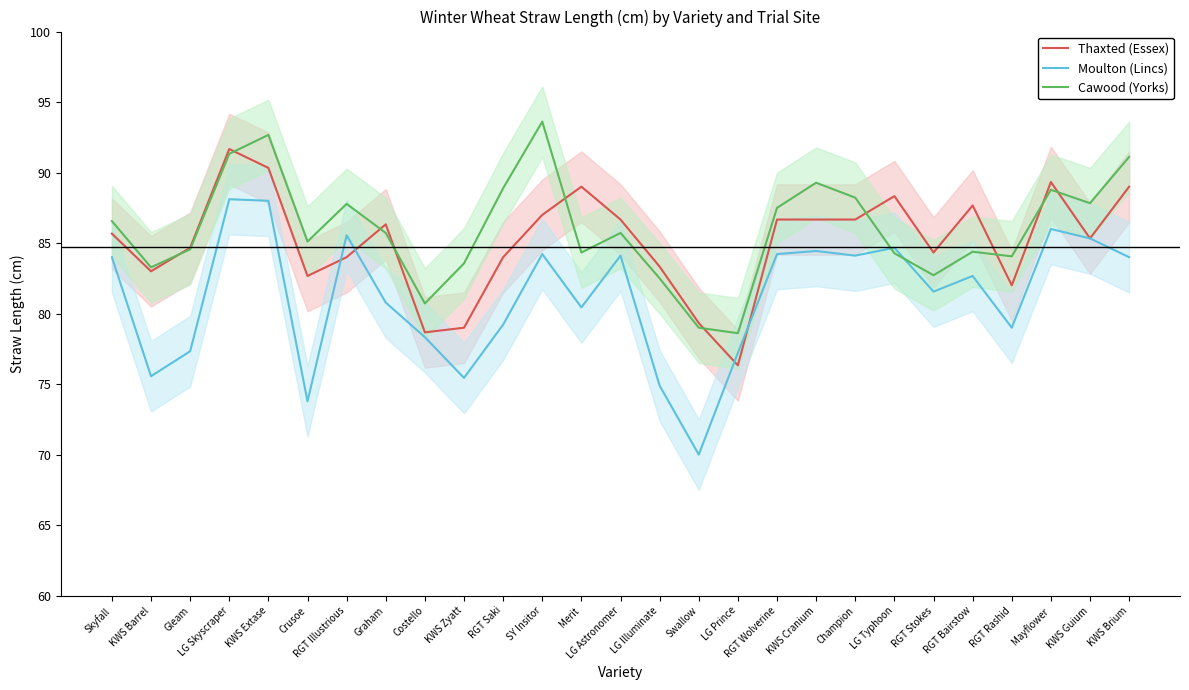

Reading right to left, list all the values displayed in this chart.

Thaxted (Essex): KWS Brium=89.0	KWS Guium=85.3	Mayflower=89.3	RGT Rashid=82.0	RGT Bairstow=87.7	RGT Stokes=84.3	LG Typhoon=88.3	Champion=86.7	KWS Cranium=86.7	RGT Wolverine=86.7	LG Prince=76.3	Swallow=79.3	LG Illuminate=83.3	LG Astronomer=86.7	Merit=89.0	SY Insitor=87.0	RGT Saki=84.0	KWS Zyatt=79.0	Costello=78.7	Graham=86.3	RGT Illustrious=84.0	Crusoe=82.7	KWS Extase=90.3	LG Skyscraper=91.7	Gleam=84.7	KWS Barrel=83.0	Skyfall=85.7
Moulton (Lincs): KWS Brium=84.0	KWS Guium=85.3	Mayflower=86.0	RGT Rashid=79.0	RGT Bairstow=82.7	RGT Stokes=81.6	LG Typhoon=84.7	Champion=84.1	KWS Cranium=84.4	RGT Wolverine=84.2	LG Prince=77.2	Swallow=70.0	LG Illuminate=74.9	LG Astronomer=84.1	Merit=80.4	SY Insitor=84.2	RGT Saki=79.2	KWS Zyatt=75.4	Costello=78.3	Graham=80.8	RGT Illustrious=85.6	Crusoe=73.8	KWS Extase=88.0	LG Skyscraper=88.1	Gleam=77.3	KWS Barrel=75.6	Skyfall=84.0
Cawood (Yorks): KWS Brium=91.1	KWS Guium=87.8	Mayflower=88.8	RGT Rashid=84.1	RGT Bairstow=84.4	RGT Stokes=82.7	LG Typhoon=84.3	Champion=88.2	KWS Cranium=89.3	RGT Wolverine=87.5	LG Prince=78.6	Swallow=79.0	LG Illuminate=82.5	LG Astronomer=85.7	Merit=84.3	SY Insitor=93.6	RGT Saki=88.9	KWS Zyatt=83.6	Costello=80.7	Graham=85.7	RGT Illustrious=87.8	Crusoe=85.1	KWS Extase=92.7	LG Skyscraper=91.3	Gleam=84.6	KWS Barrel=83.3	Skyfall=86.6